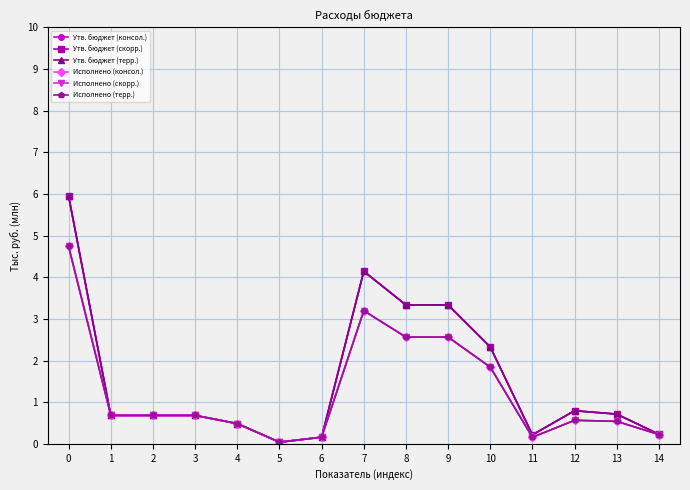

Reading left to right, extract all data points from this chart.

Утв. бюджет (консол.): 5.9	0.7	0.7	0.7	0.5	0.0	0.2	4.1	3.3	3.3	2.3	0.2	0.8	0.7	0.2
Утв. бюджет (скорр.): 5.9	0.7	0.7	0.7	0.5	0.0	0.2	4.1	3.3	3.3	2.3	0.2	0.8	0.7	0.2
Утв. бюджет (терр.): 5.9	0.7	0.7	0.7	0.5	0.0	0.2	4.1	3.3	3.3	2.3	0.2	0.8	0.7	0.2
Исполнено (консол.): 4.7	0.7	0.7	0.7	0.5	0.0	0.2	3.2	2.6	2.6	1.8	0.2	0.6	0.5	0.2
Исполнено (скорр.): 4.7	0.7	0.7	0.7	0.5	0.0	0.2	3.2	2.6	2.6	1.8	0.2	0.6	0.5	0.2
Исполнено (терр.): 4.7	0.7	0.7	0.7	0.5	0.0	0.2	3.2	2.6	2.6	1.8	0.2	0.6	0.5	0.2